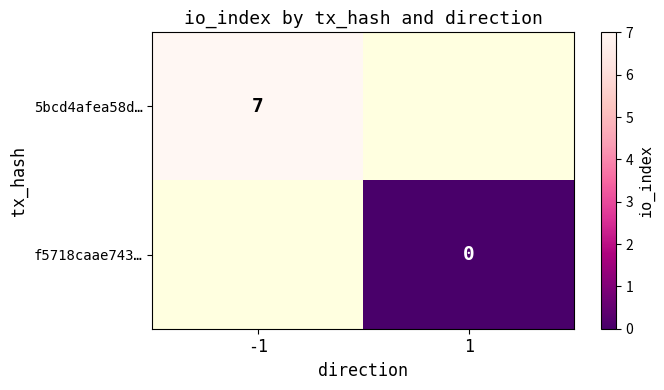

The 5bcd4afea58d… series shows 2 at -1. True or false?

False